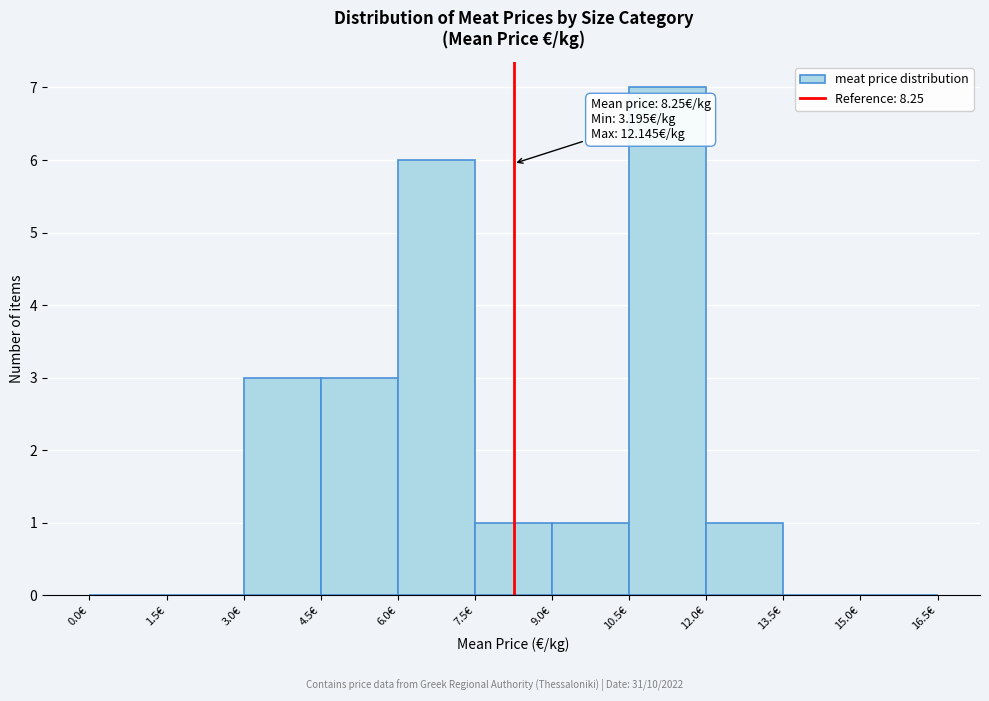

Over which range of the x-axis is the bar tallest?

10.5 to 12.0